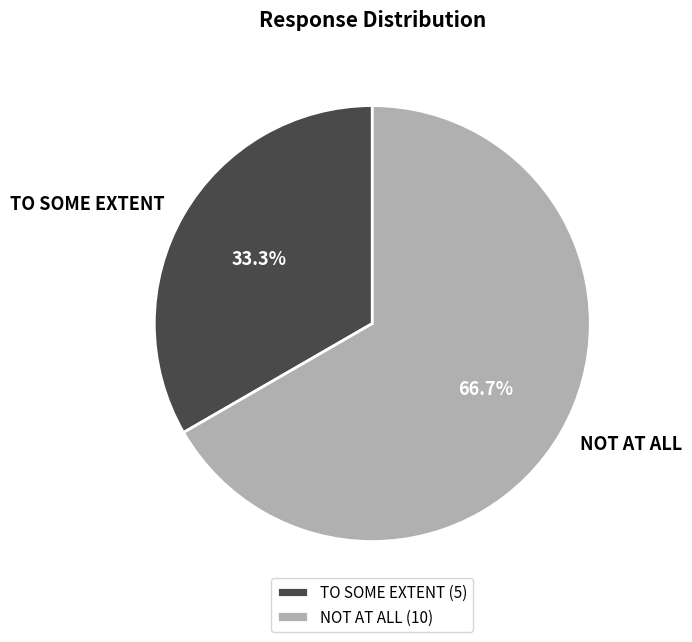

What is the smallest slice in the pie chart?

TO SOME EXTENT